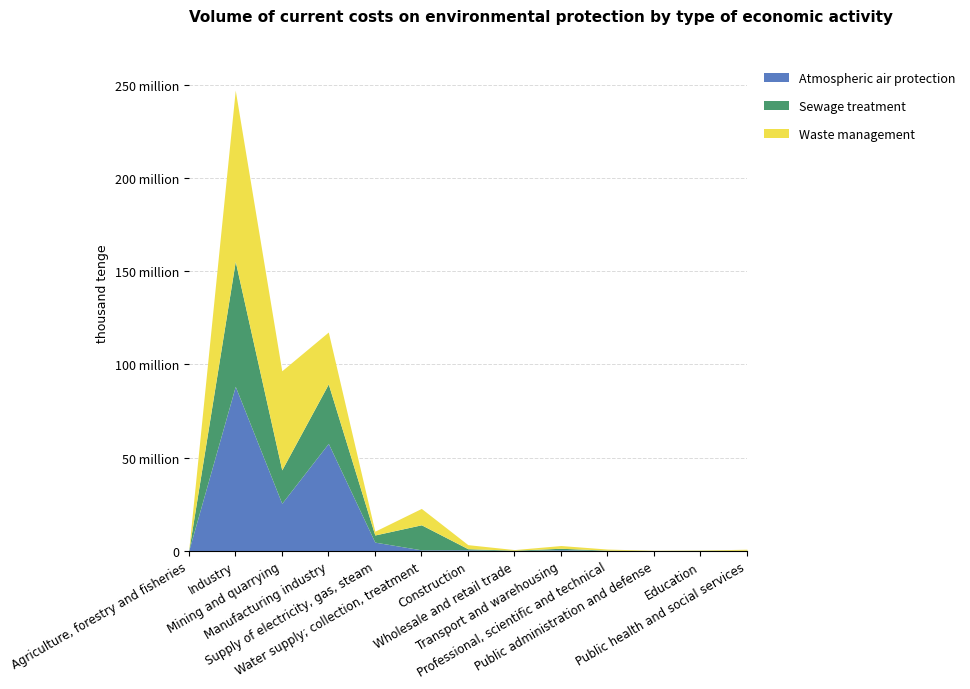

How many times do Atmospheric air protection and Sewage treatment cross each other?

1